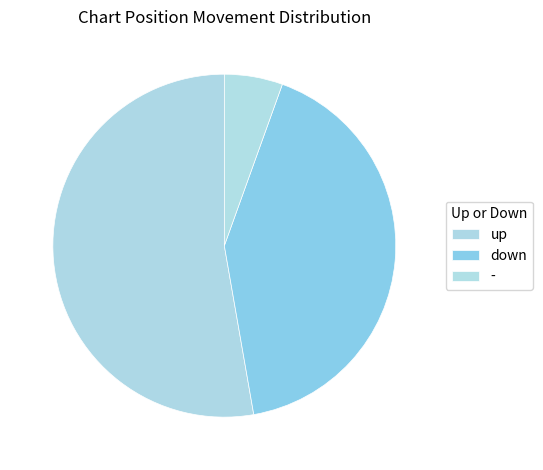

What percentage is the - slice, to the nearest percent?

5%